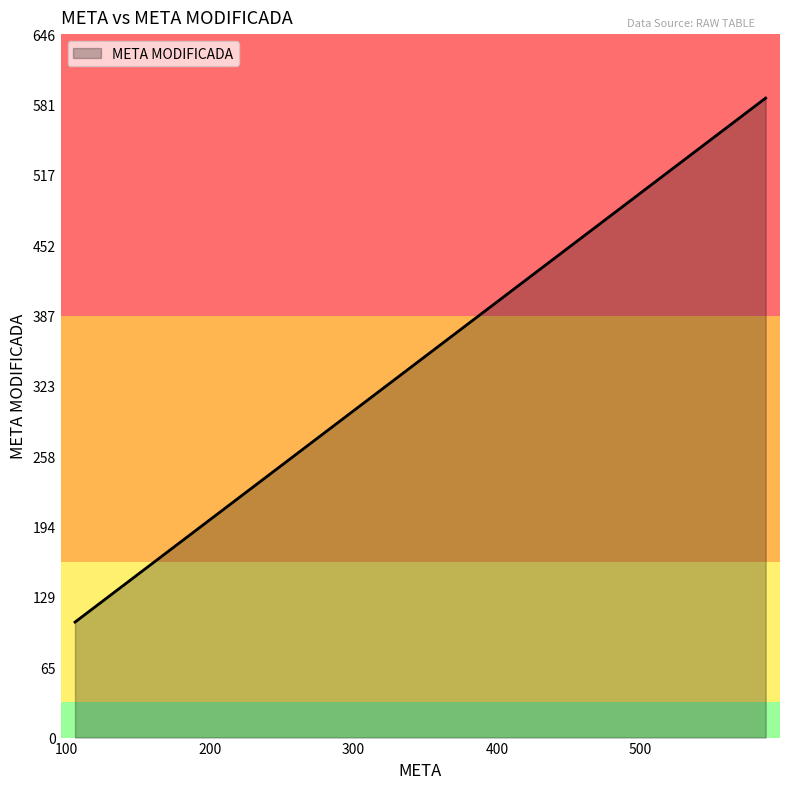

Count the number of data series in this chart.

1